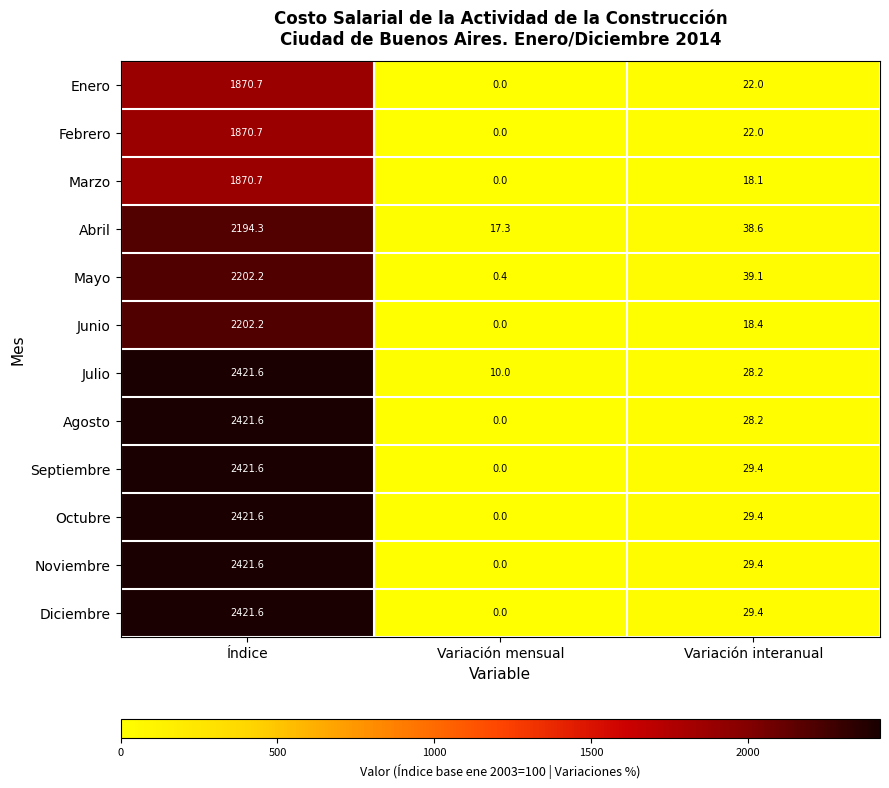

The value of Junio at Índice is 886.9. True or false?

False